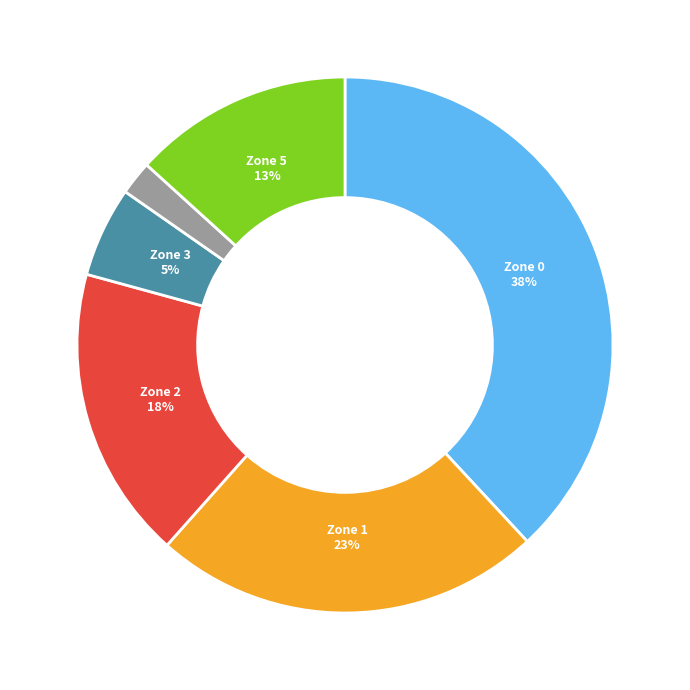

To the nearest percent, what is the average slice percentage?

17%